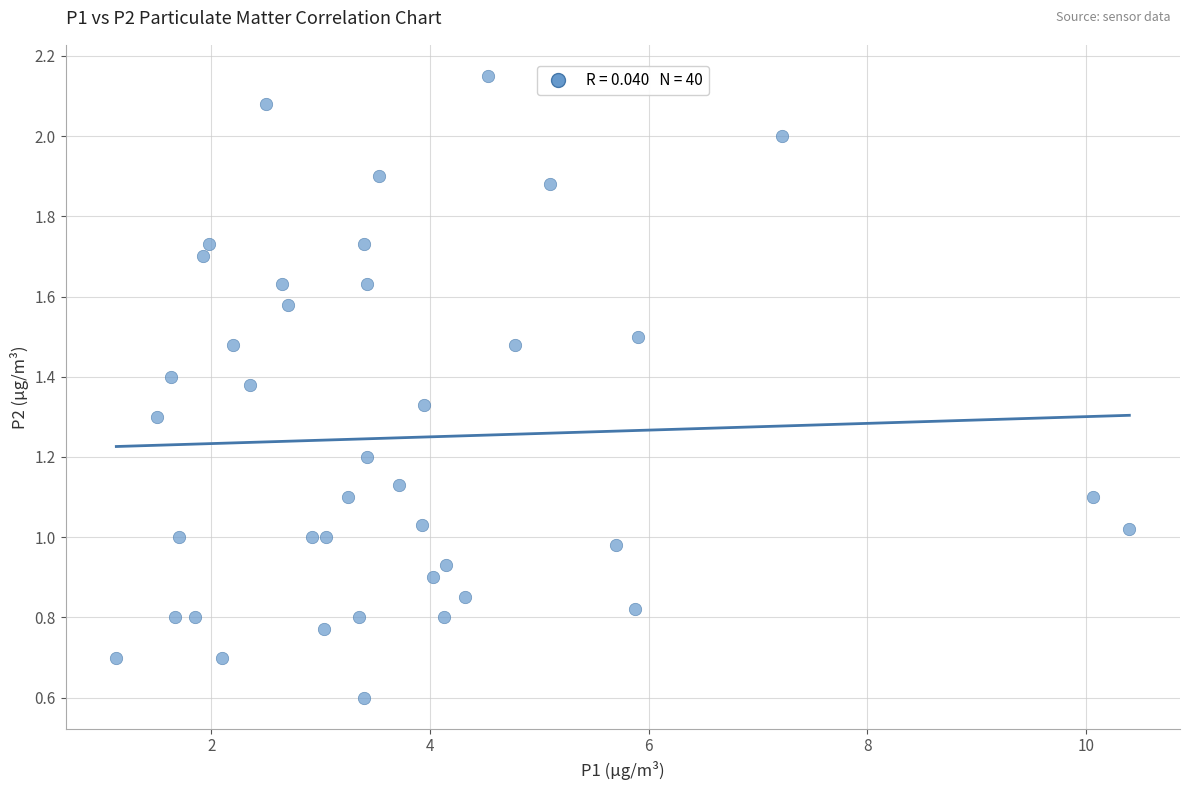

What is the range of X values (max minus min)?

9.3